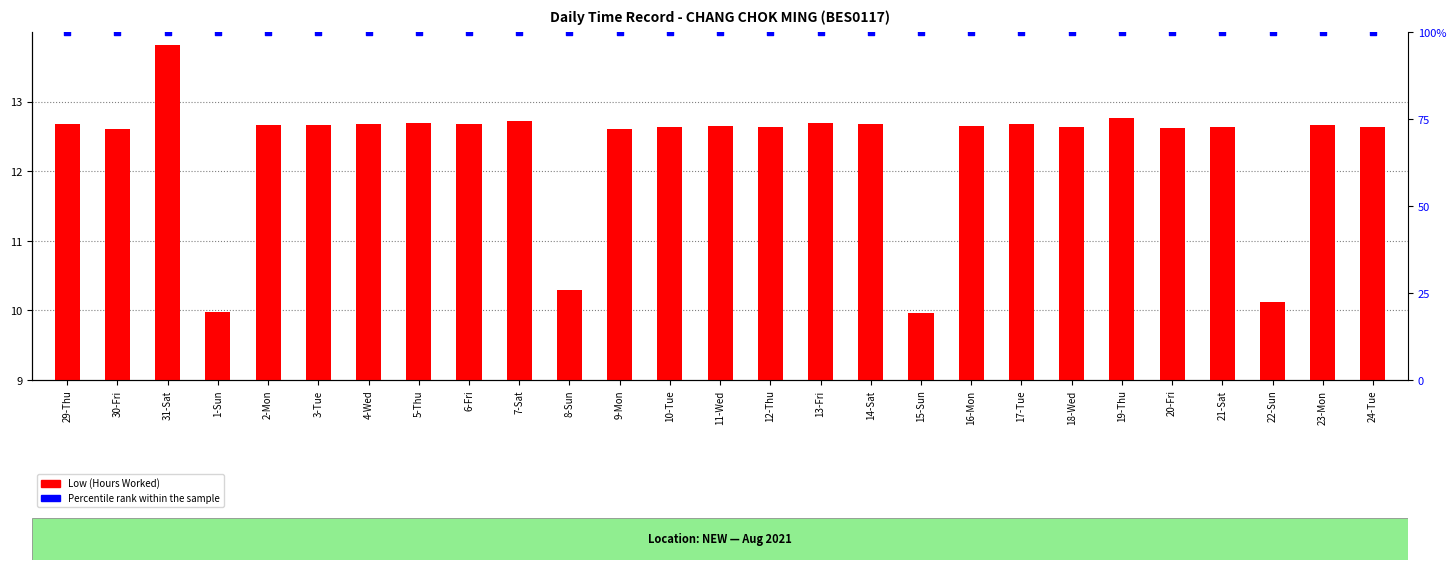

At which category is the sum across all series the highest?

31-Sat